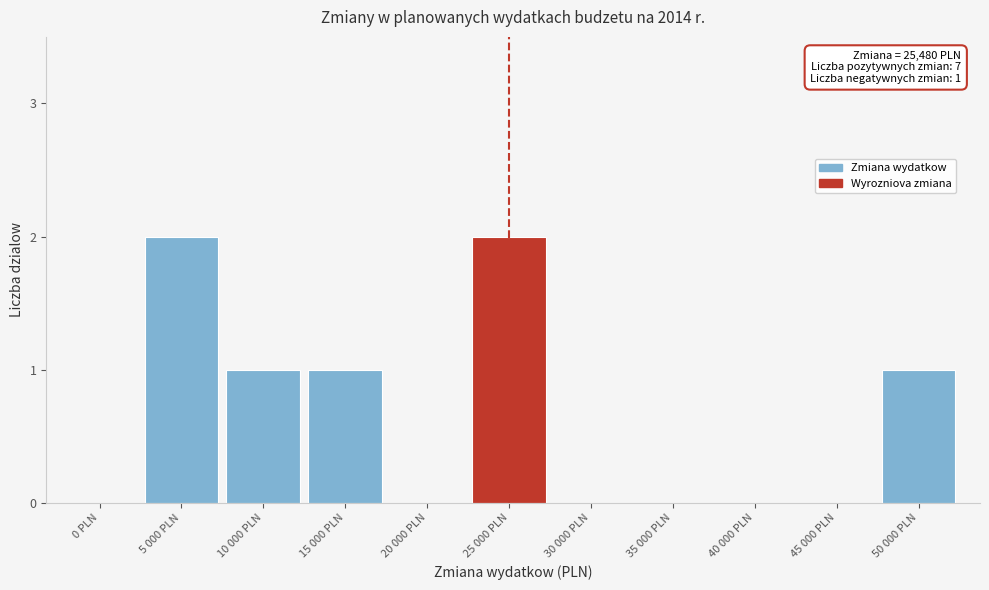

Reading right to left, what are all the values shown in this chart?

50 000 PLN=1	45 000 PLN=0	40 000 PLN=0	35 000 PLN=0	30 000 PLN=0	25 000 PLN=2	20 000 PLN=0	15 000 PLN=1	10 000 PLN=1	5 000 PLN=2	0 PLN=0